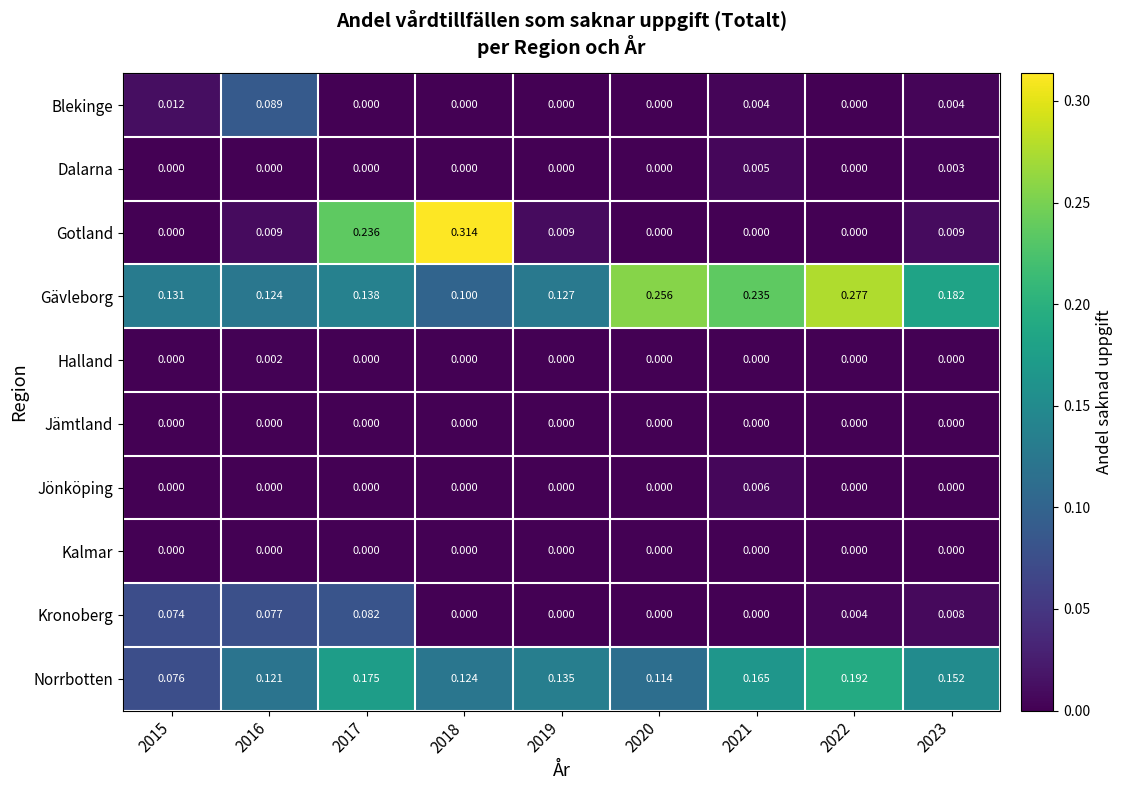

Which series has the widest spread of values?

Gotland